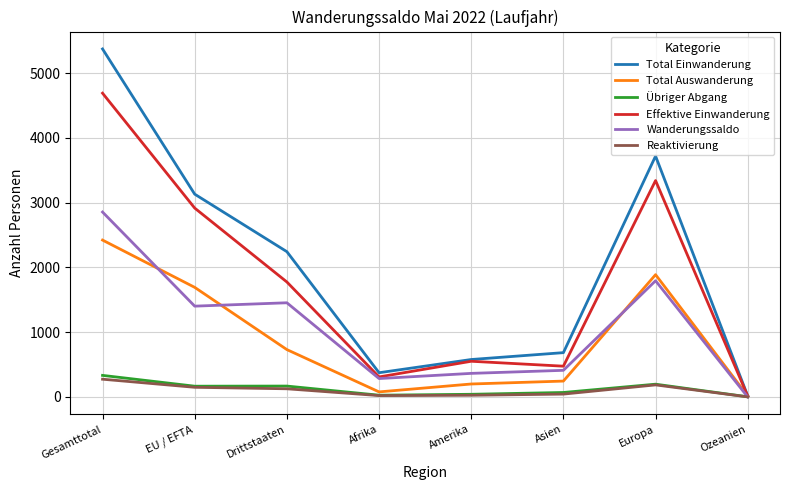

Which series has the largest total across all categories?

Total Einwanderung